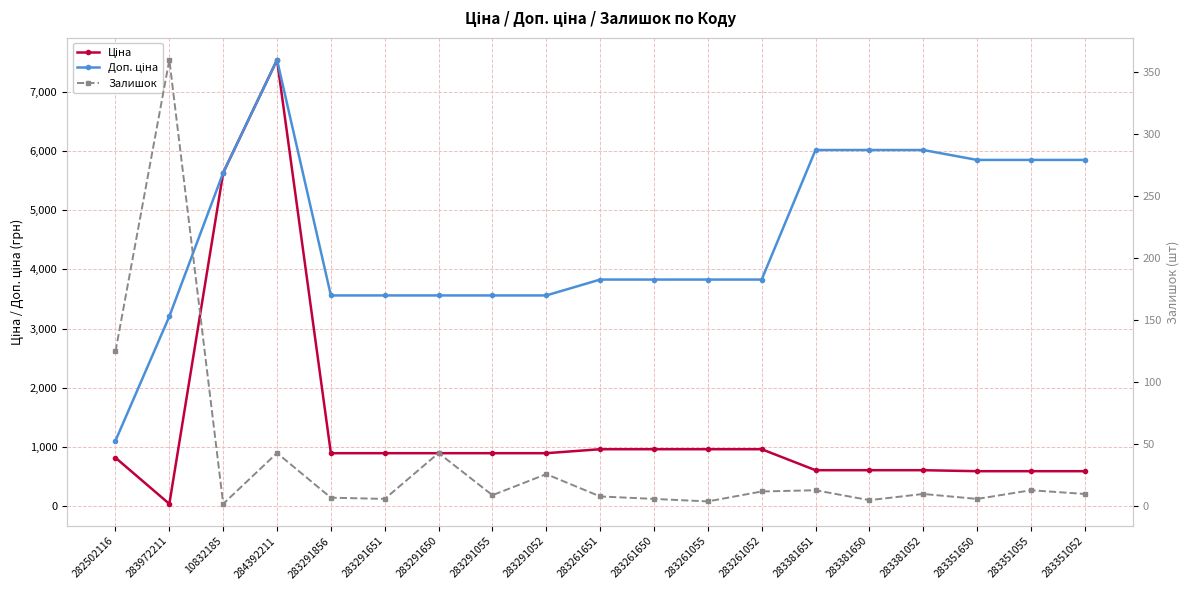

Reading right to left, extract all data points from this chart.

Ціна: 585.3	585.3	585.3	602.1	602.1	602.1	957.1	957.1	957.1	957.1	889.9	889.9	889.9	889.9	889.9	7545.9	5636.0	32.0	813.0
Доп. ціна: 5852.9	5852.9	5852.9	6020.8	6020.8	6020.8	3828.4	3828.4	3828.4	3828.4	3559.7	3559.7	3559.7	3559.7	3559.7	7545.9	5636.0	3205.0	1101.8
Залишок: 10.0	13.0	6.0	10.0	5.0	13.0	12.0	4.0	6.0	8.0	26.0	9.0	43.0	6.0	7.0	43.0	2.0	360.0	125.0